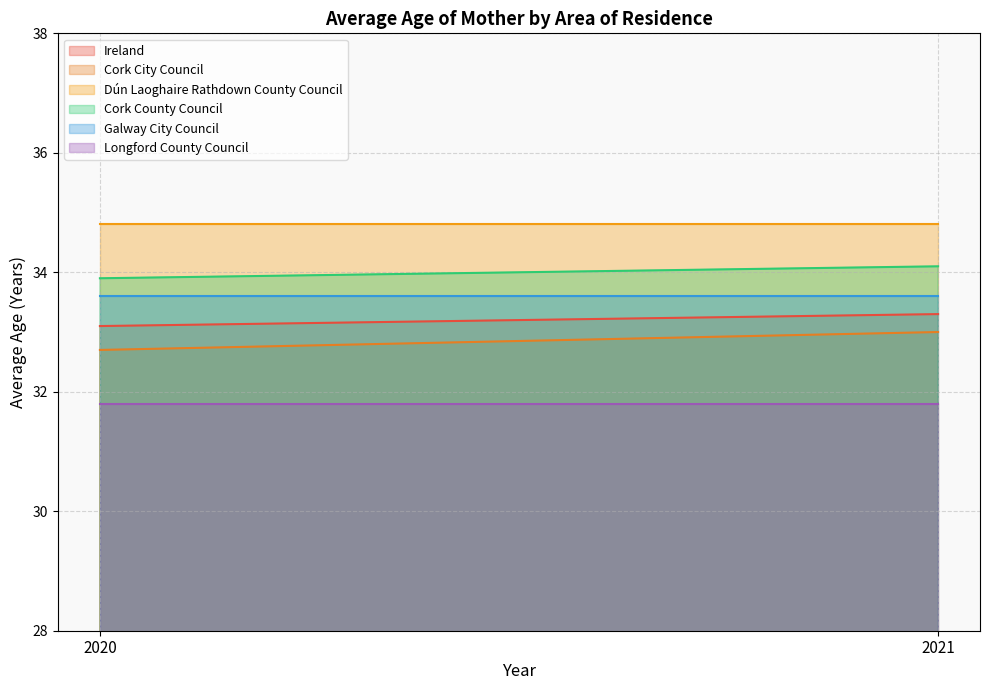

What is the difference between the highest and lowest values at 2021?

3.0